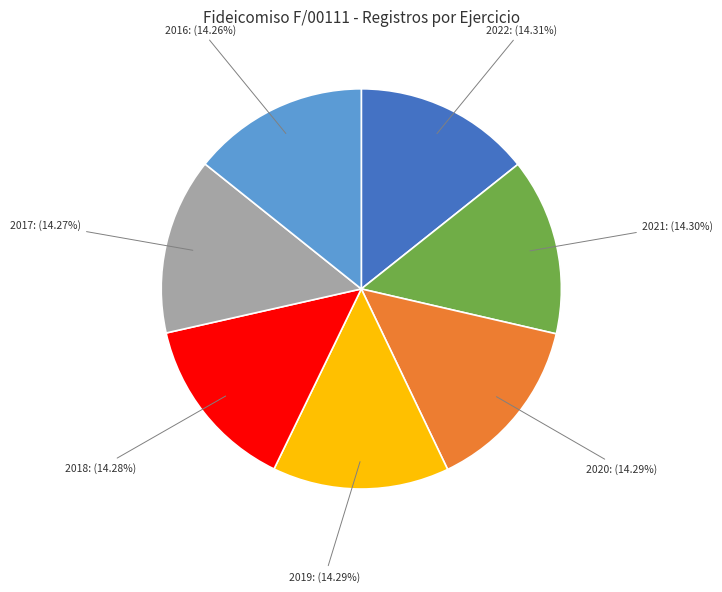

What percentage is the 2019 slice, to the nearest percent?

14%